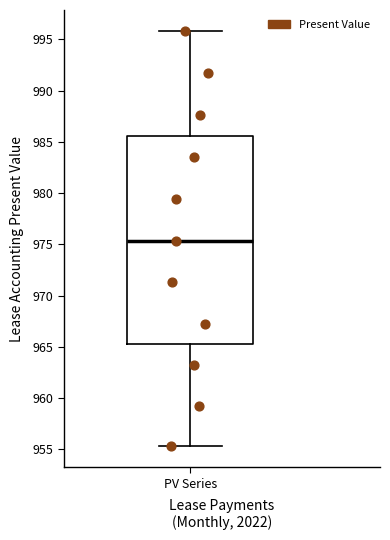

Read this box plot against the y-axis: the position of the median line, the range covered by the box, and the ends of both whiskers. The values are not printed on the chart, so give them approximately, as read against the axis.

median 975.5, box 965.5 to 985.5, whiskers 955.5 to 996.0